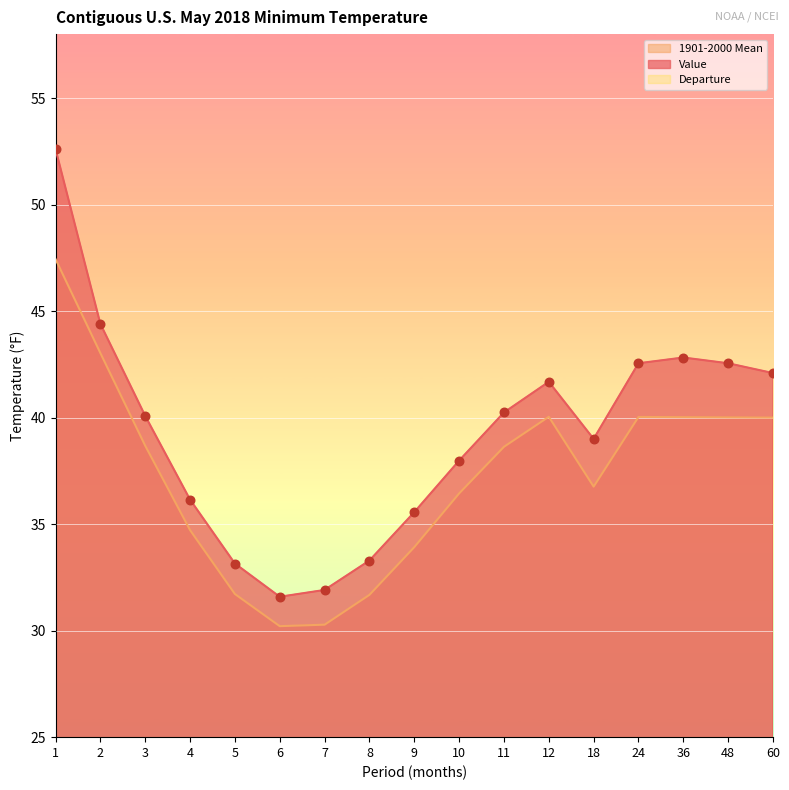

What are all the series names shown in the legend?

Value, 1901-2000 Mean, Departure